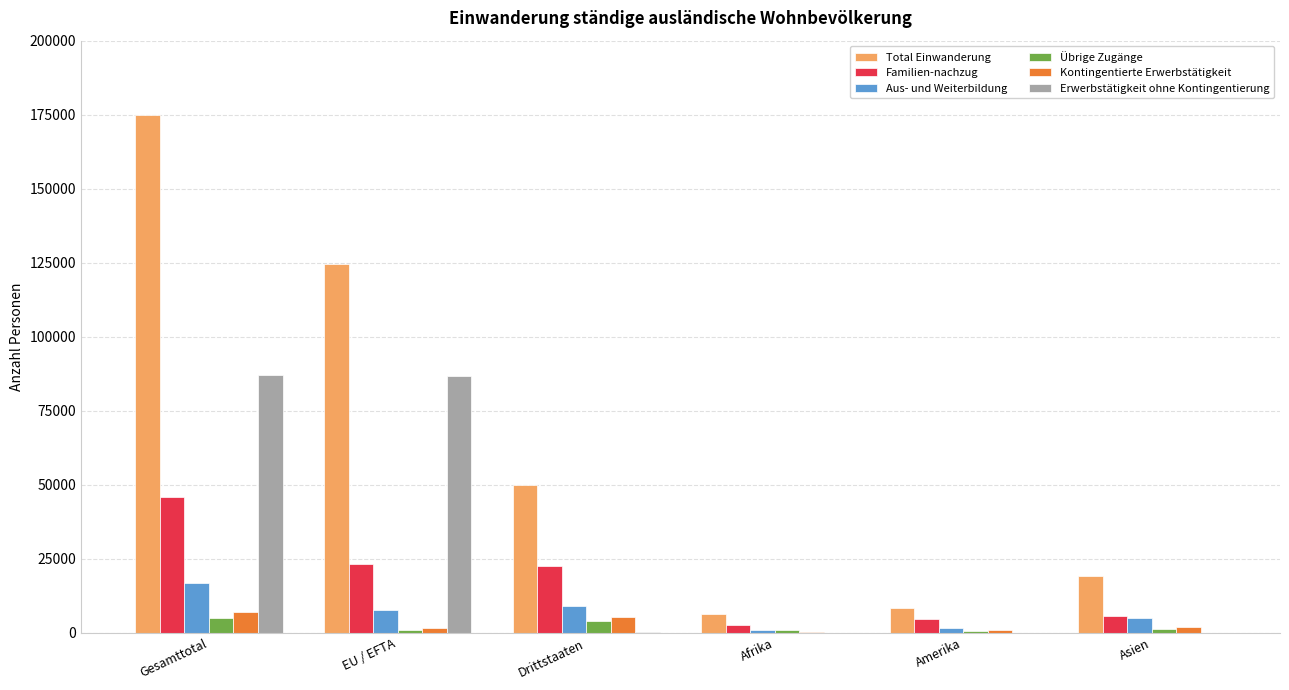

At which label does Familien-nachzug first exceed 22427?

Gesamttotal